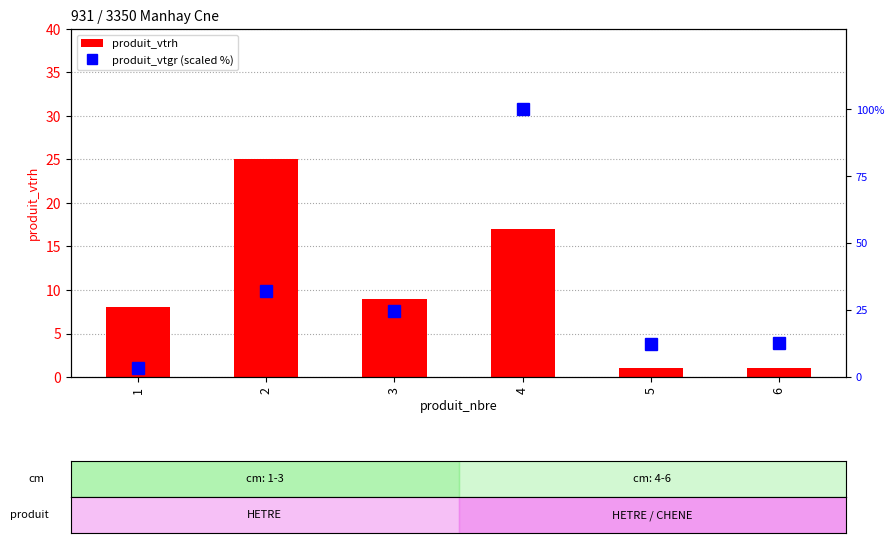

Are the bars grouped side by side (vs. stacked)?

Yes